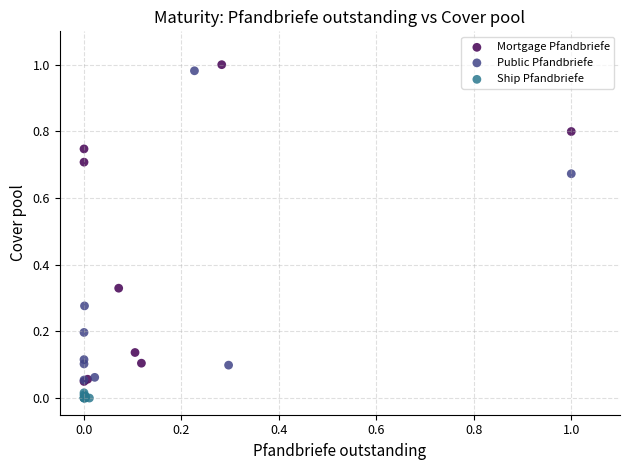

What are all the series names shown in the legend?

Mortgage Pfandbriefe, Public Pfandbriefe, Ship Pfandbriefe